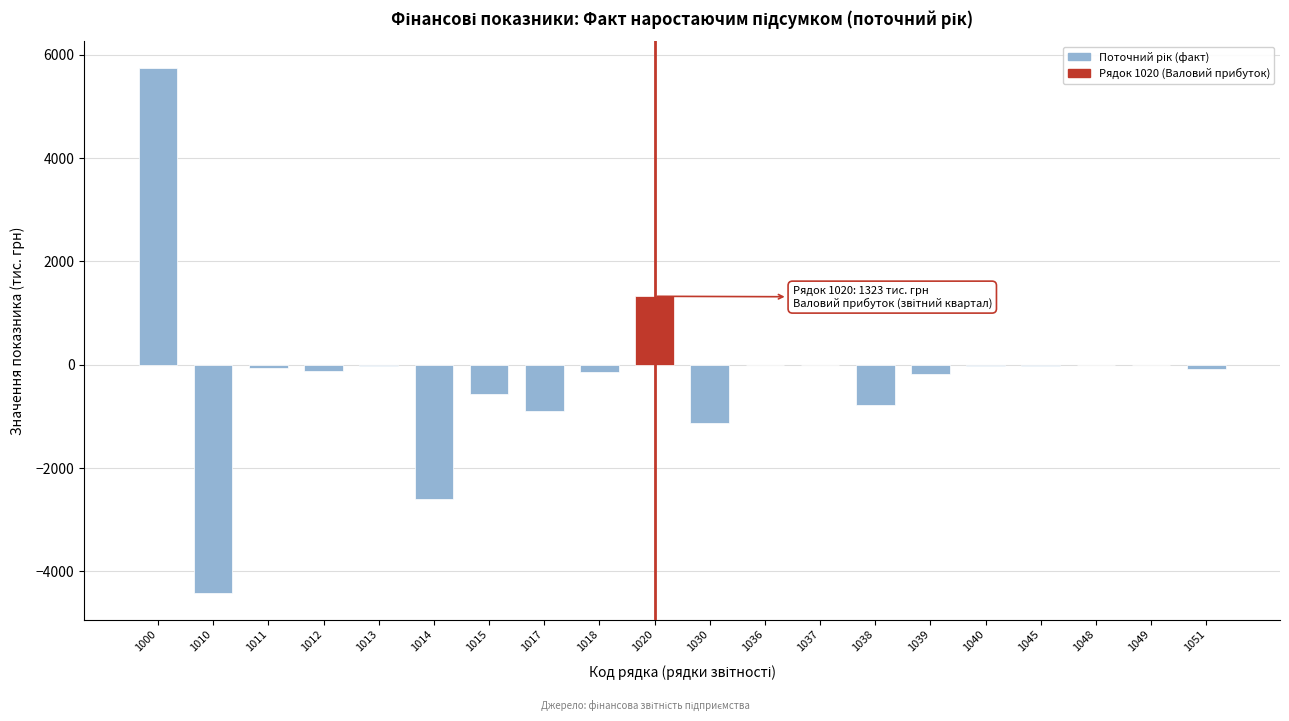

The value at 1020 is 1323. True or false?

True